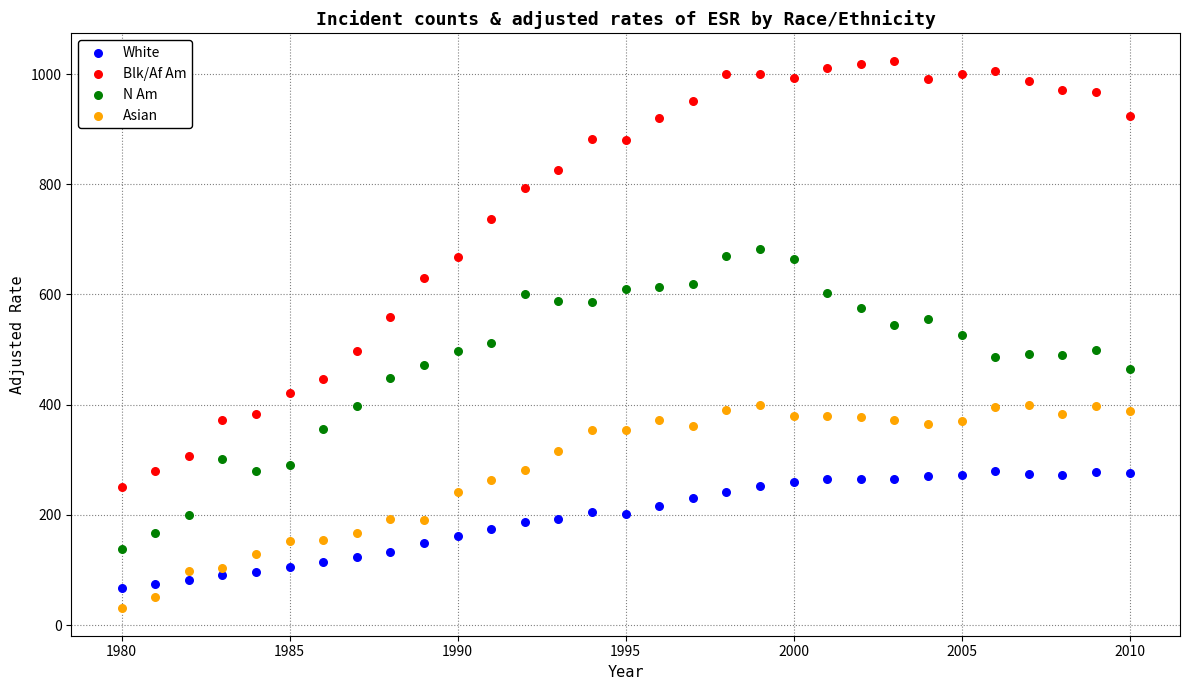

Which series contains the highest Y value?

Blk/Af Am